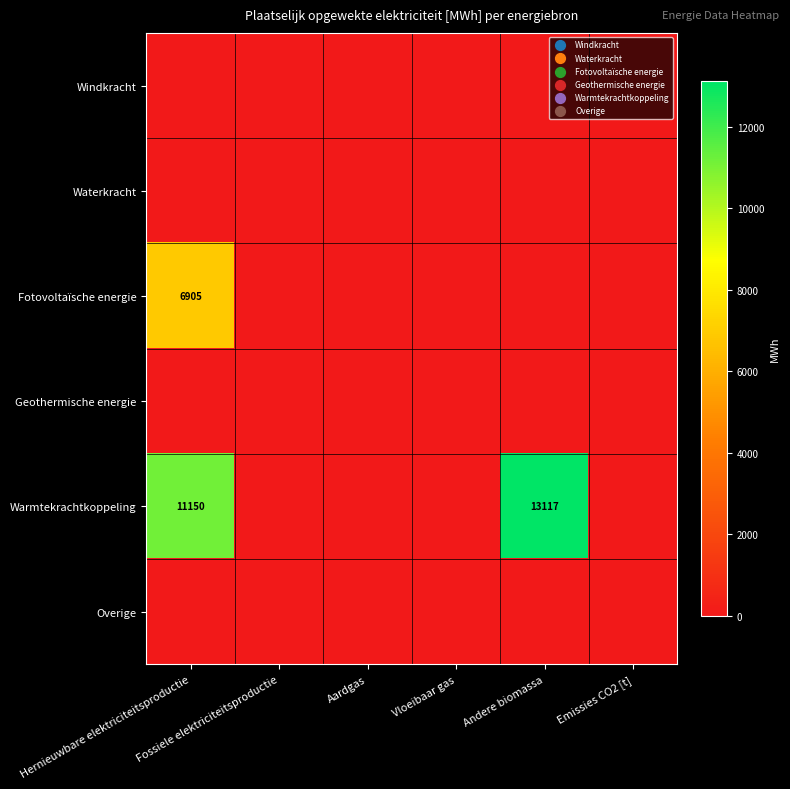

At Andere biomassa, list the series in order from smallest to largest.

Windkracht, Waterkracht, Fotovoltaïsche energie, Geothermische energie, Overige, Warmtekrachtkoppeling